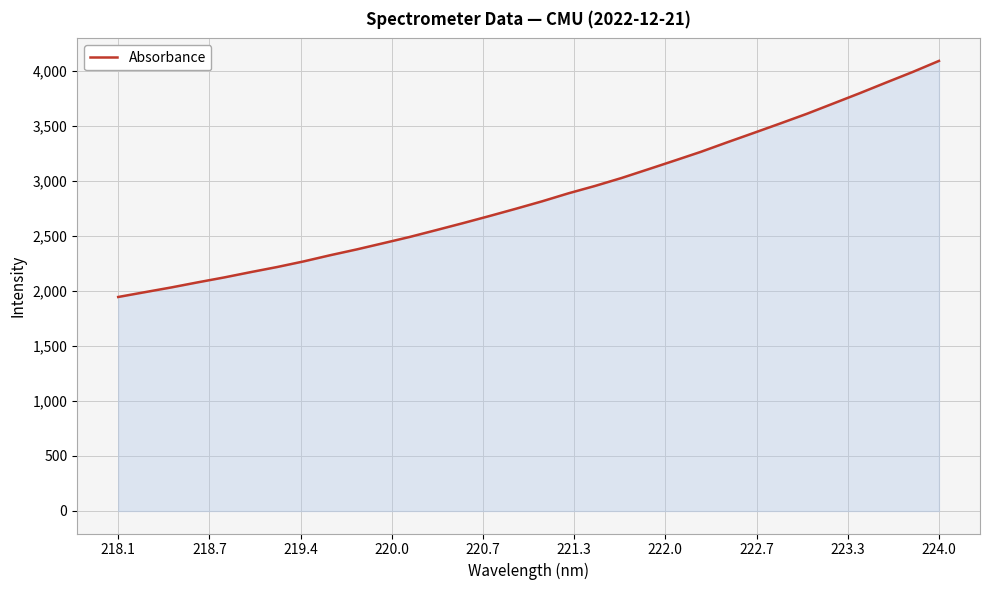

What is the difference between the maximum and minimum values?

2145.0